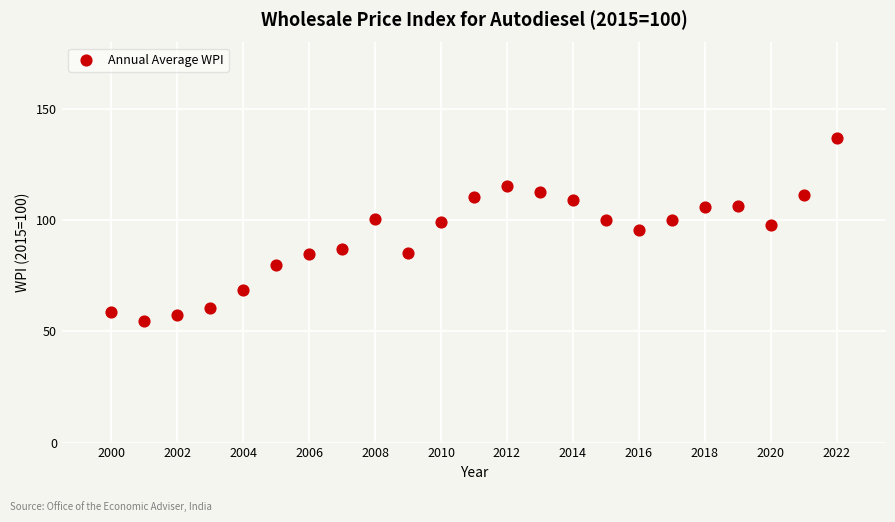

What is the range of X values (max minus min)?

22.0